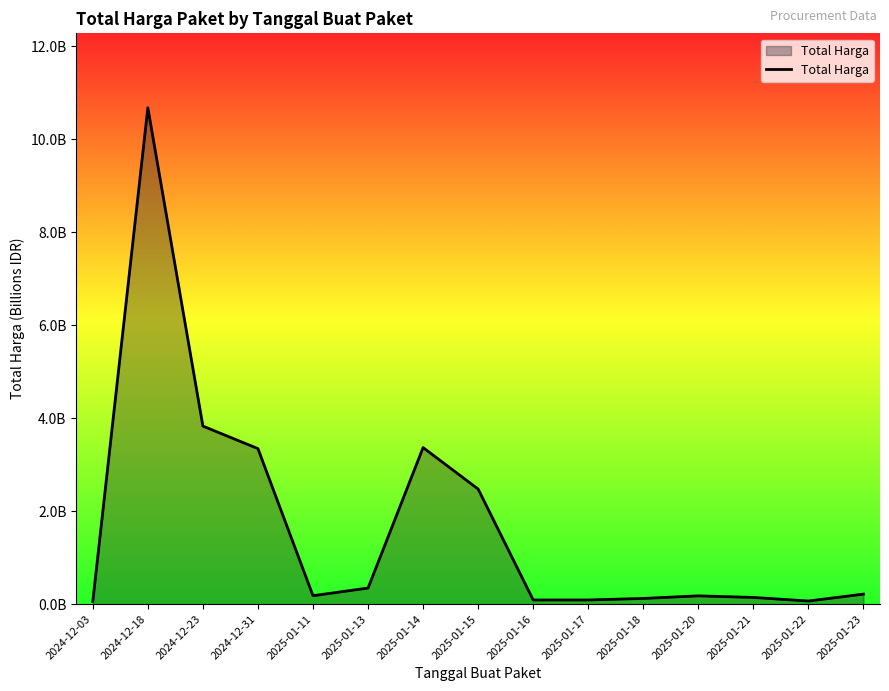

Does the chart have visible grid lines?

No